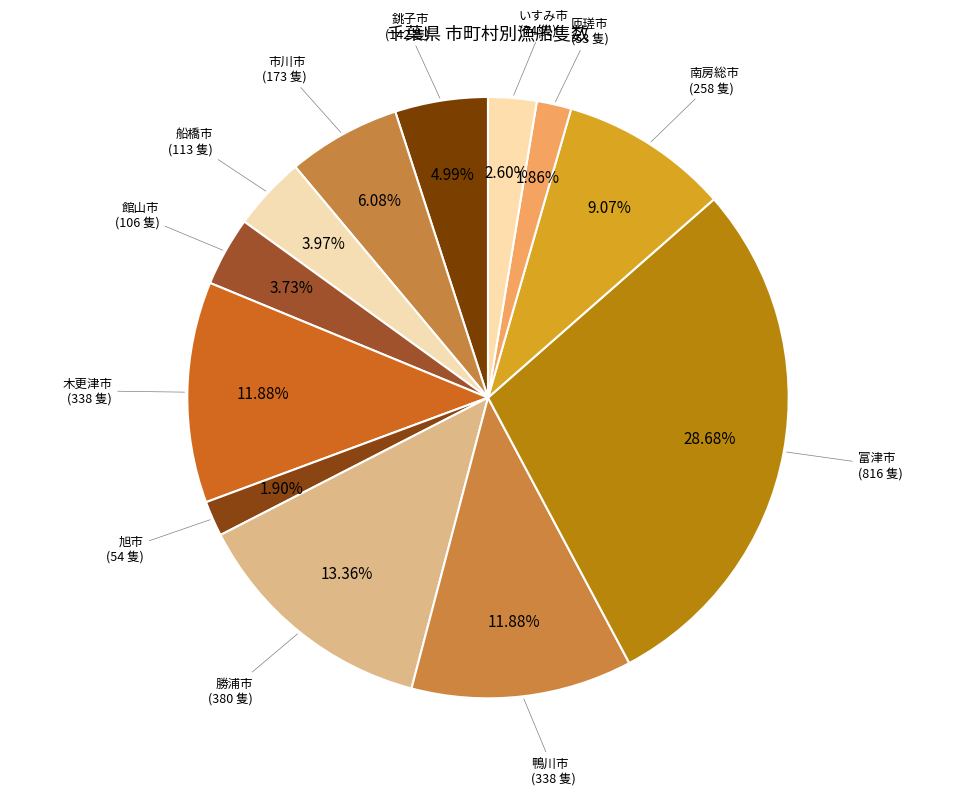

What is the ratio of the value at 館山市 to the value at 富津市?

0.1